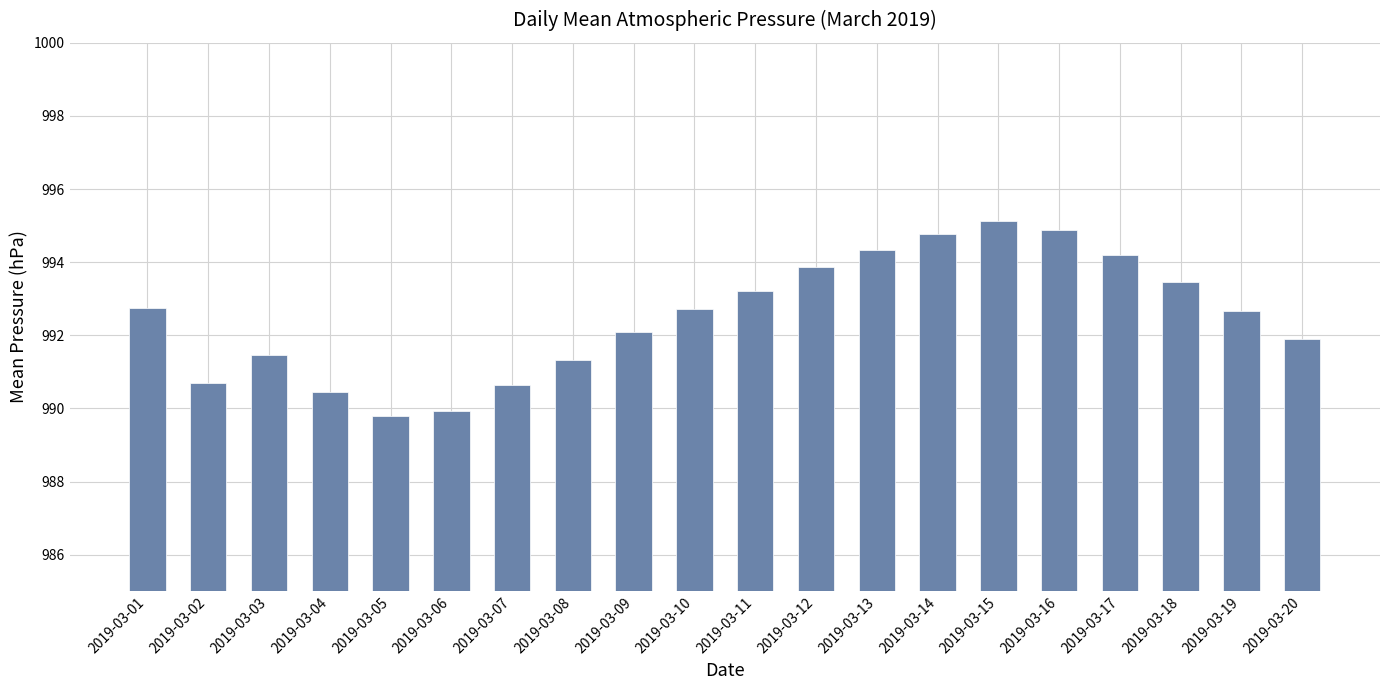

Where does the data first go above 992?

2019-03-01